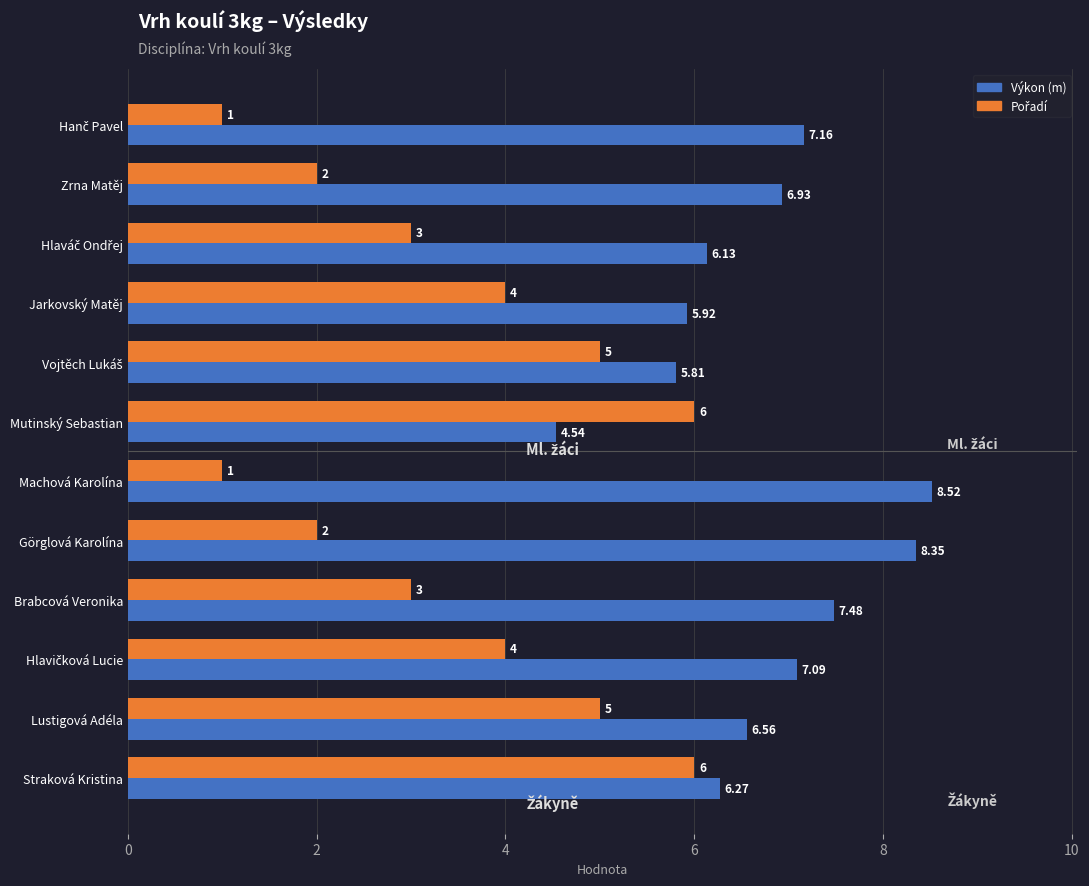

At how many categories does at least one series exceed 3?

12